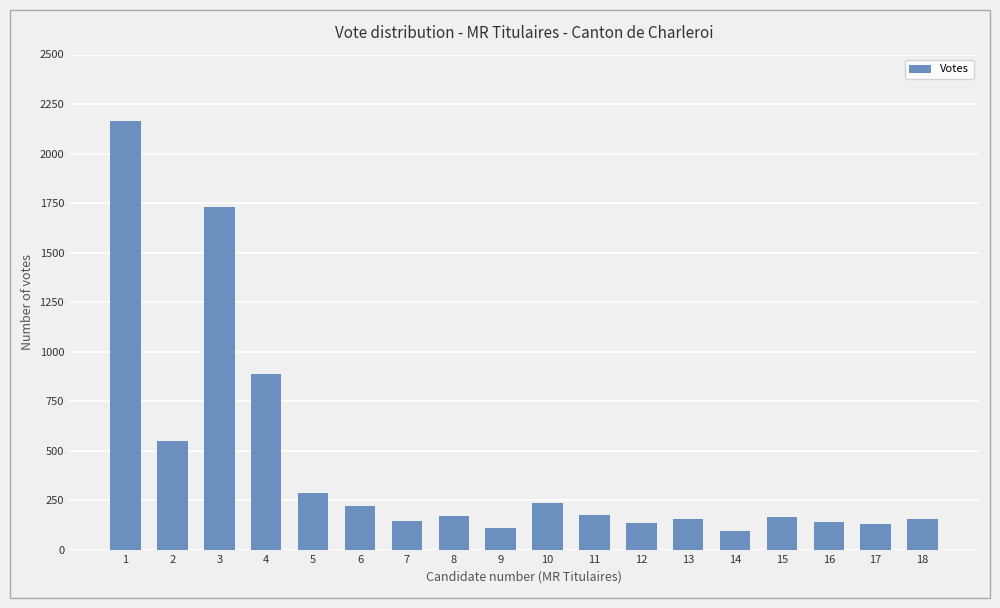

What is the smallest value displayed?

96